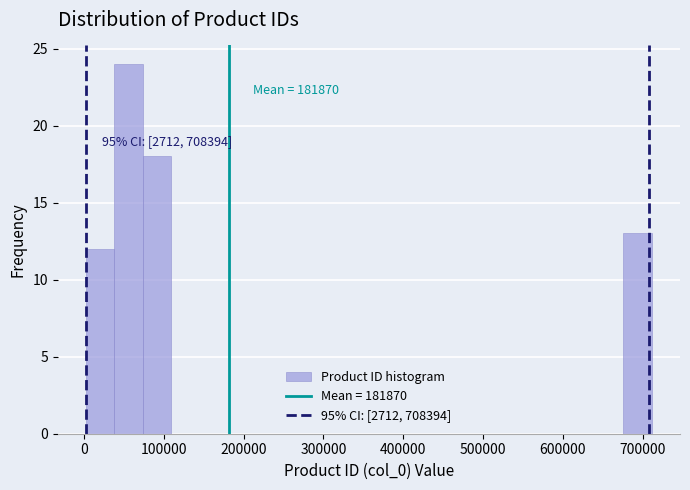

Around what value on the x-axis is the tallest bar? Give the approximate position of its centre, as read against the axis.

60000